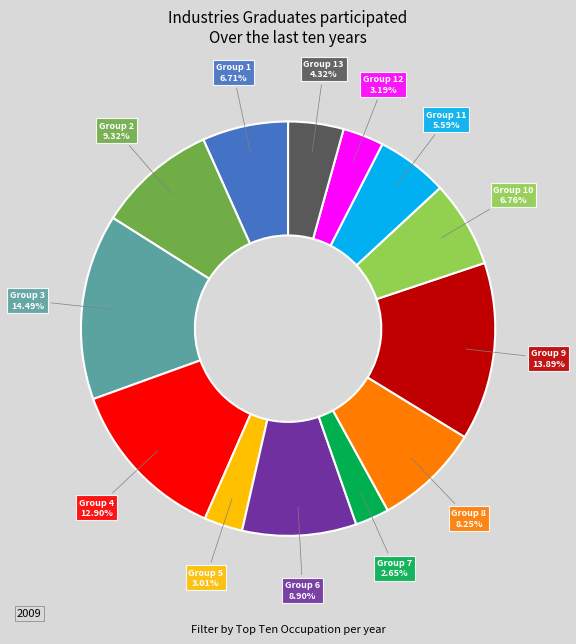

How many slices are in this pie chart?

13